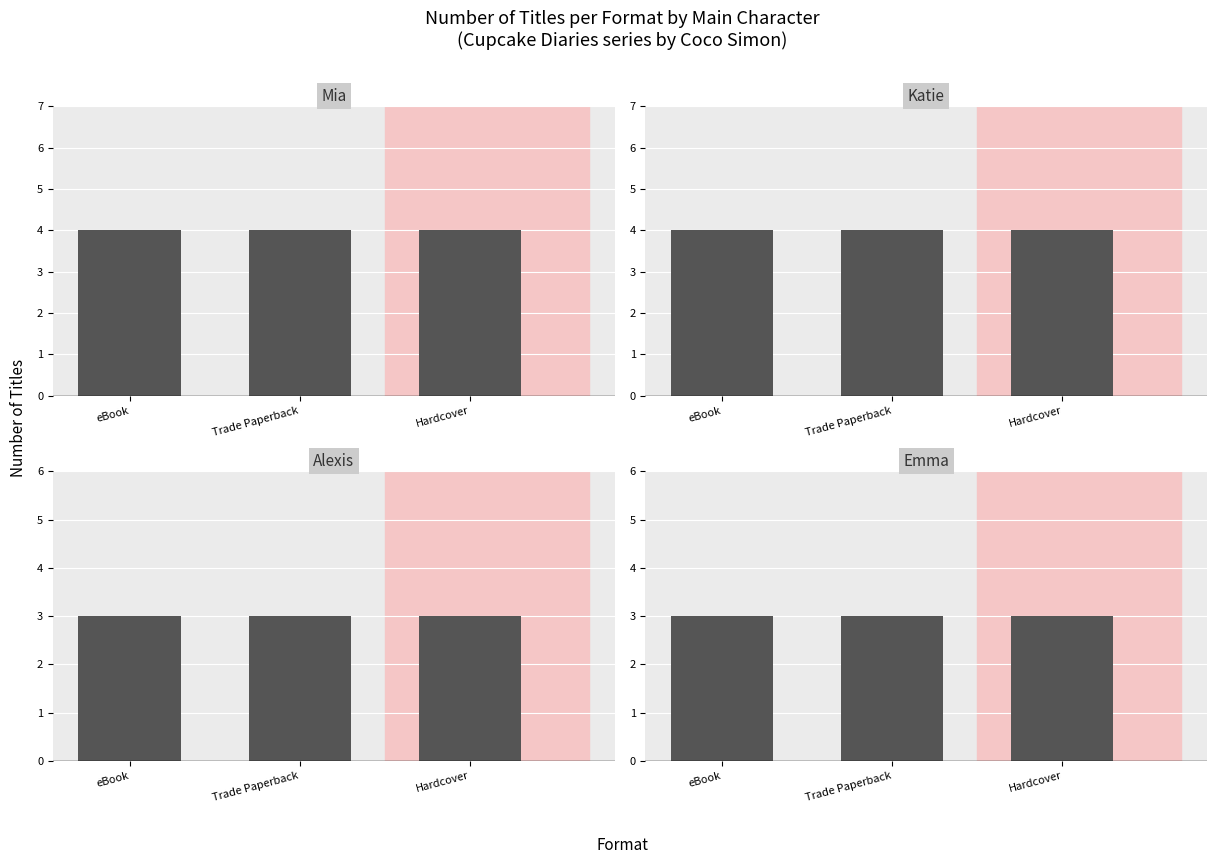

Rank the categories by Katie value from highest to lowest.

eBook, Trade Paperback, Hardcover